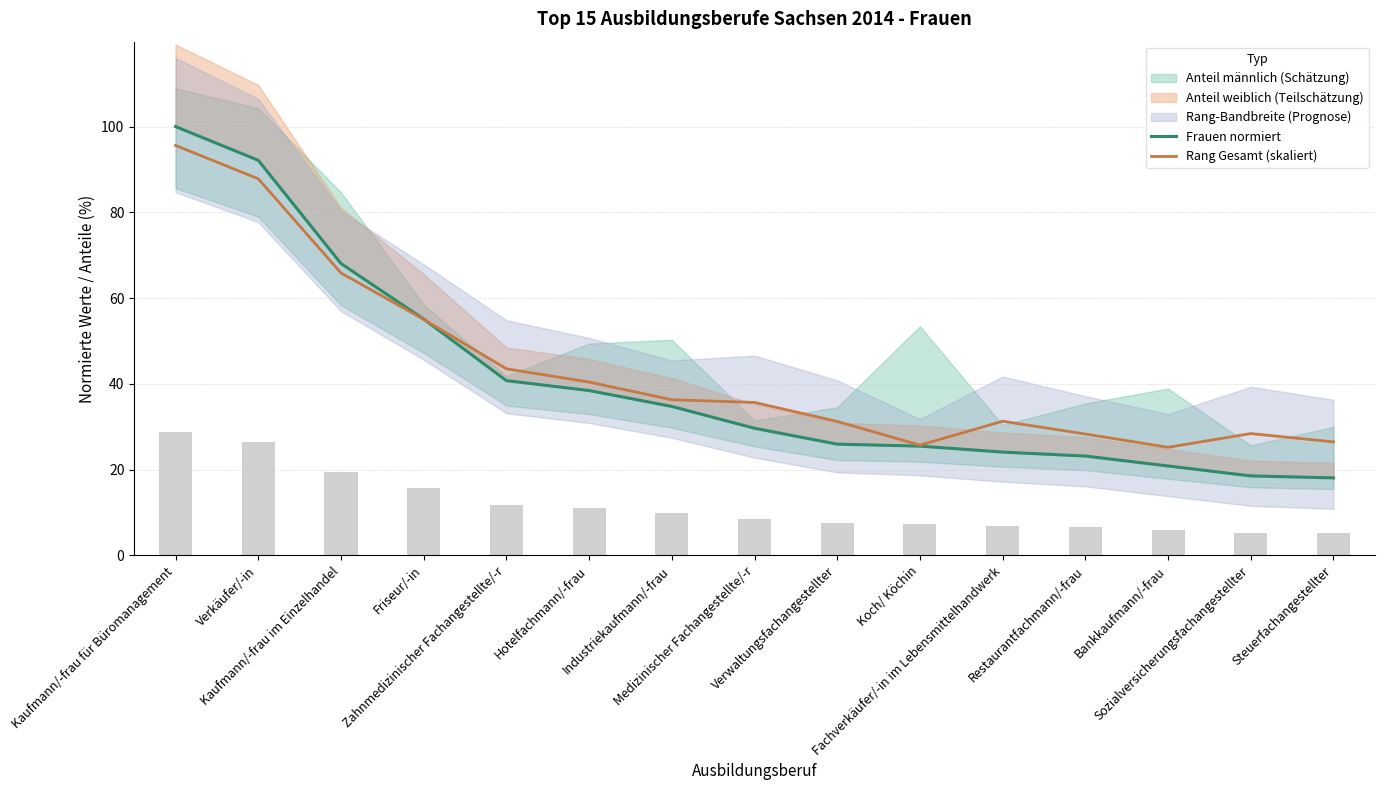

List the series in order of their peak value, highest first.

Frauen normiert, Rang Gesamt (skaliert)